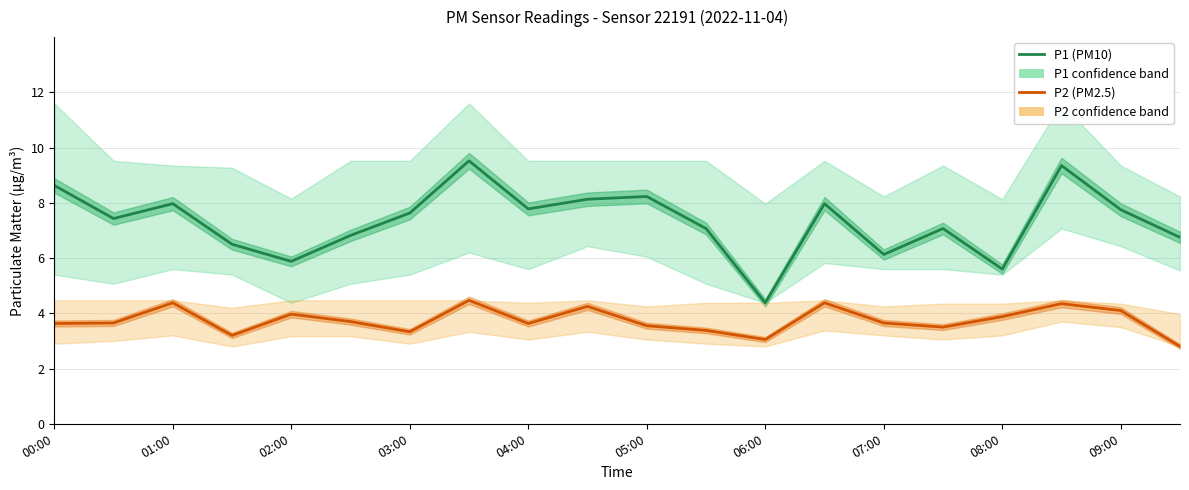

True or false: P1 (PM10) and P2 (PM2.5) intersect in this chart.

False